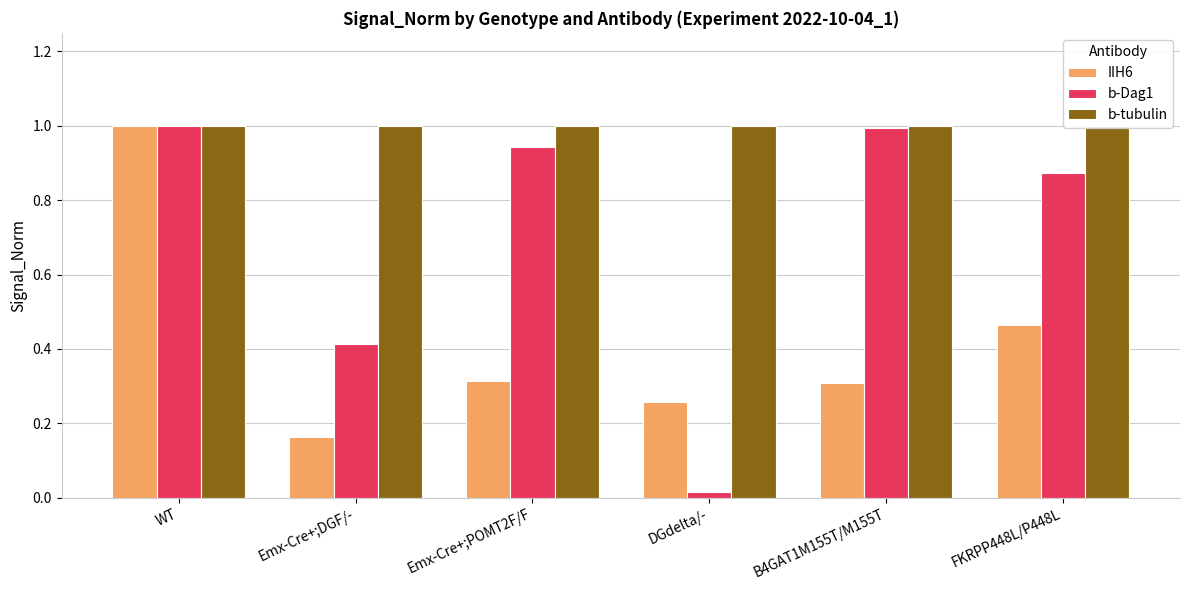

What is the approximate value of b-Dag1 at WT?

1.0